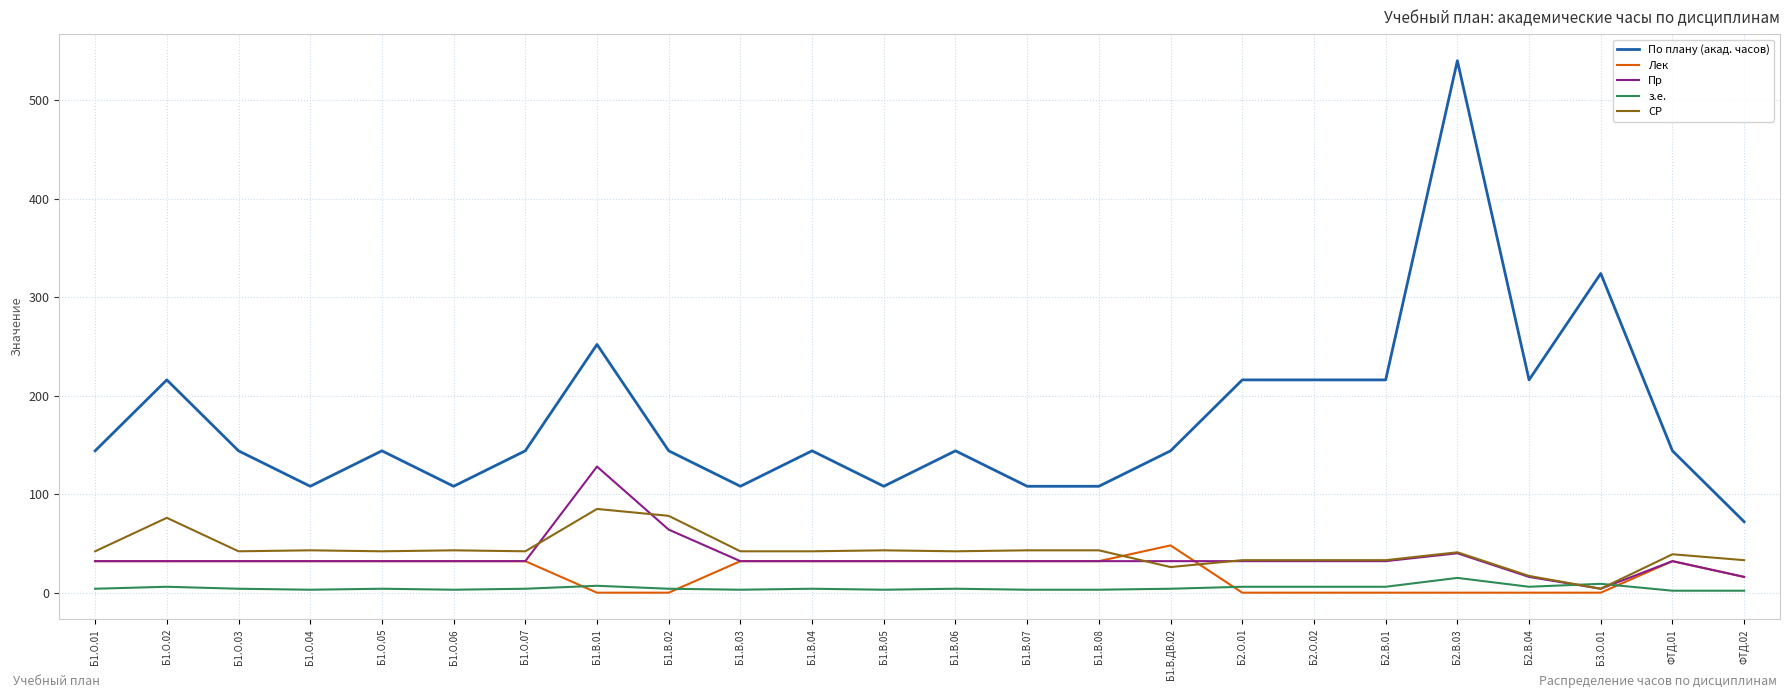

Which series has the largest range (max minus min)?

По плану (акад. часов)